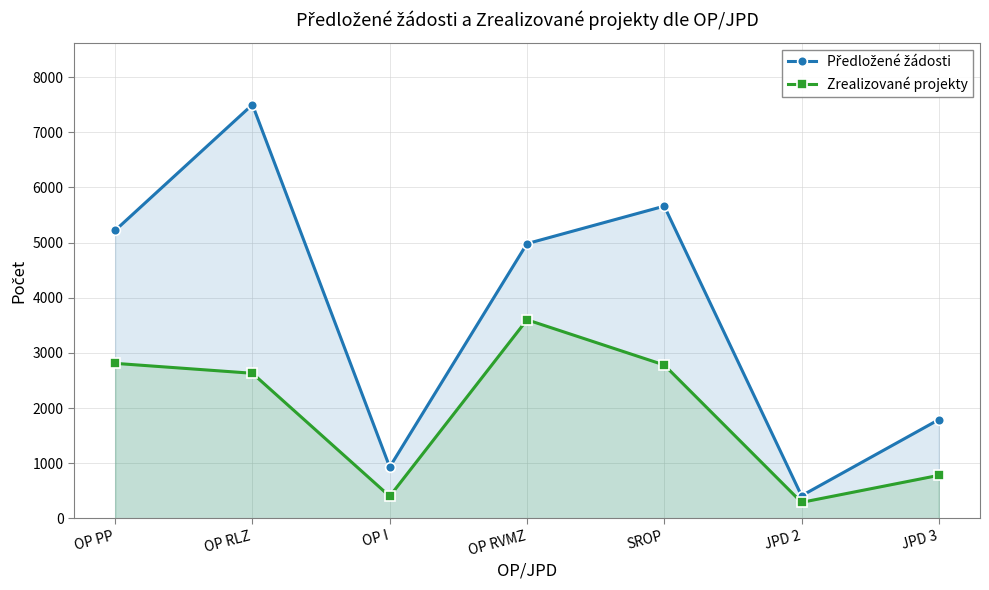

What is the sum of the Zrealizované projekty values at OP PP and SROP?

5590